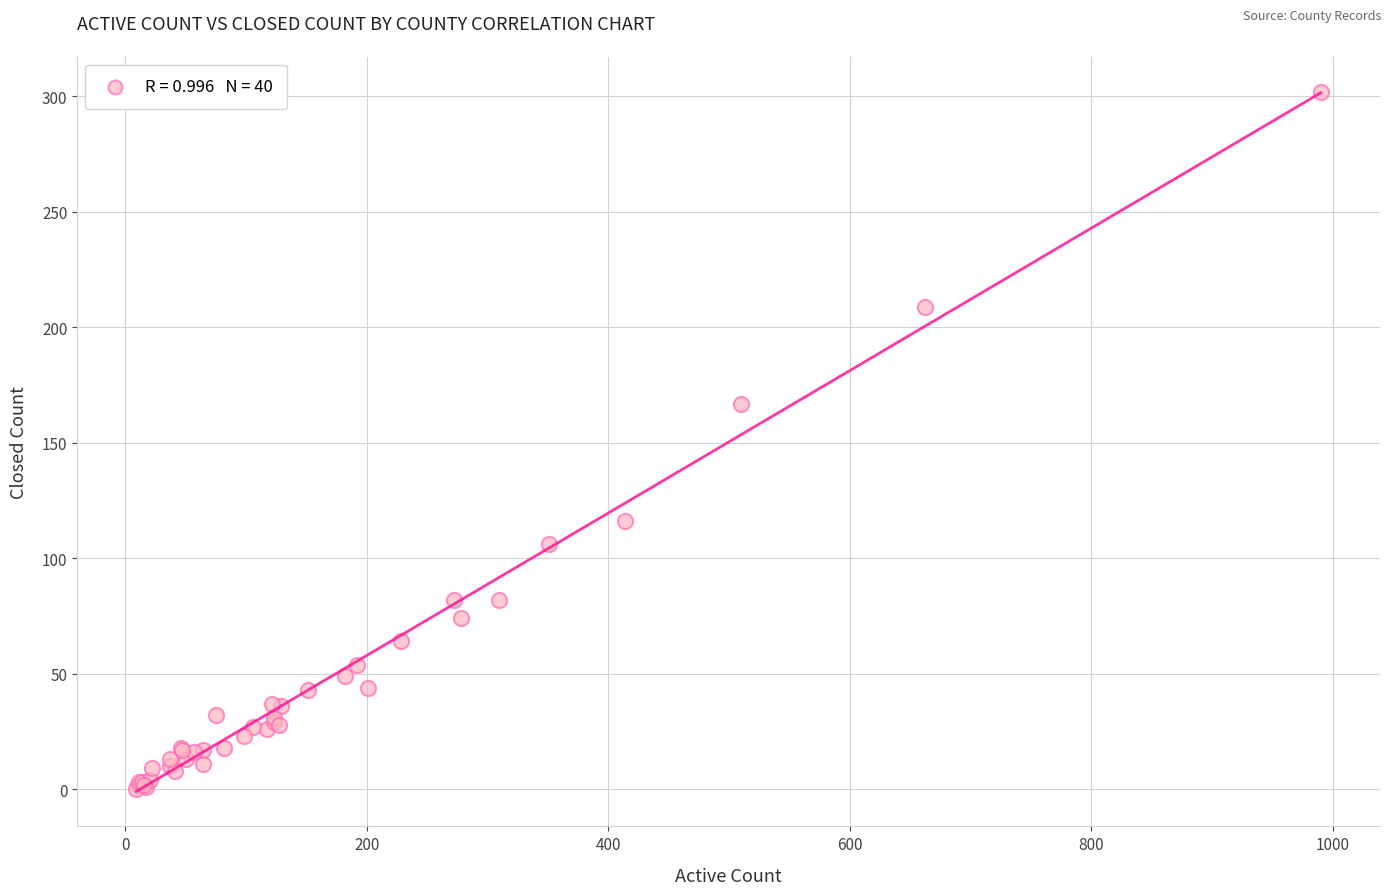

What Y value in the scatter plot is closest to 151?

167